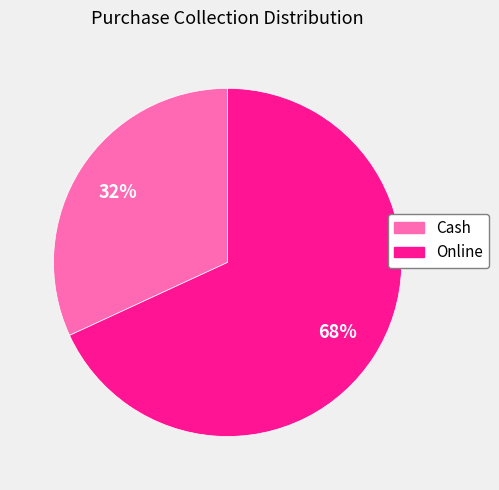

What is the largest slice in the pie chart?

Online